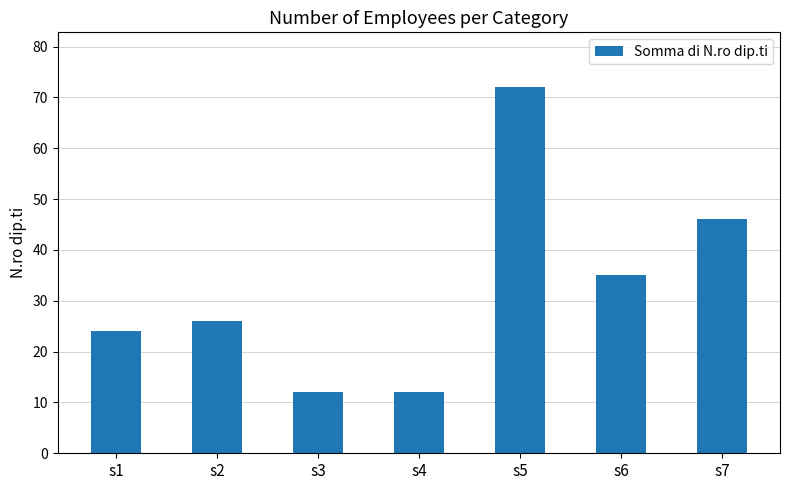

What is the value of the 2nd bar from the left?

26